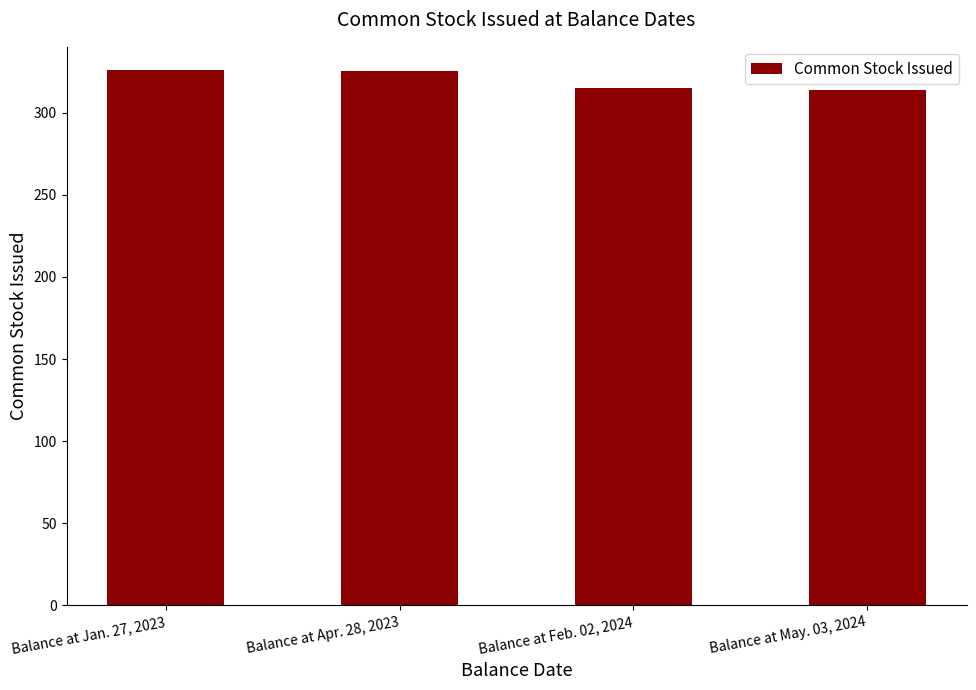

Count the number of data series in this chart.

1